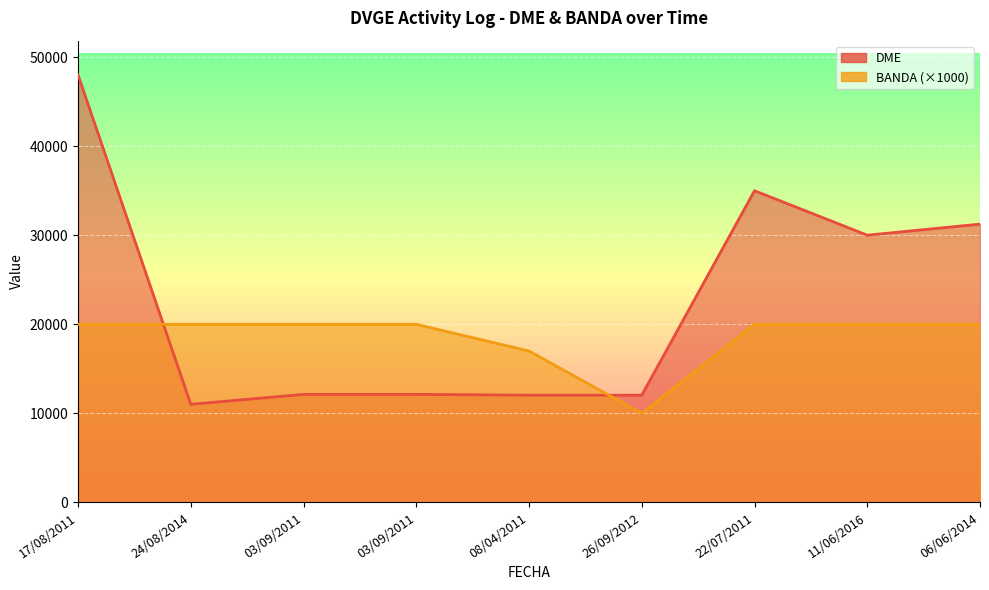

In DME, how many points are lower than both neighbors (excluding endpoints)?

2